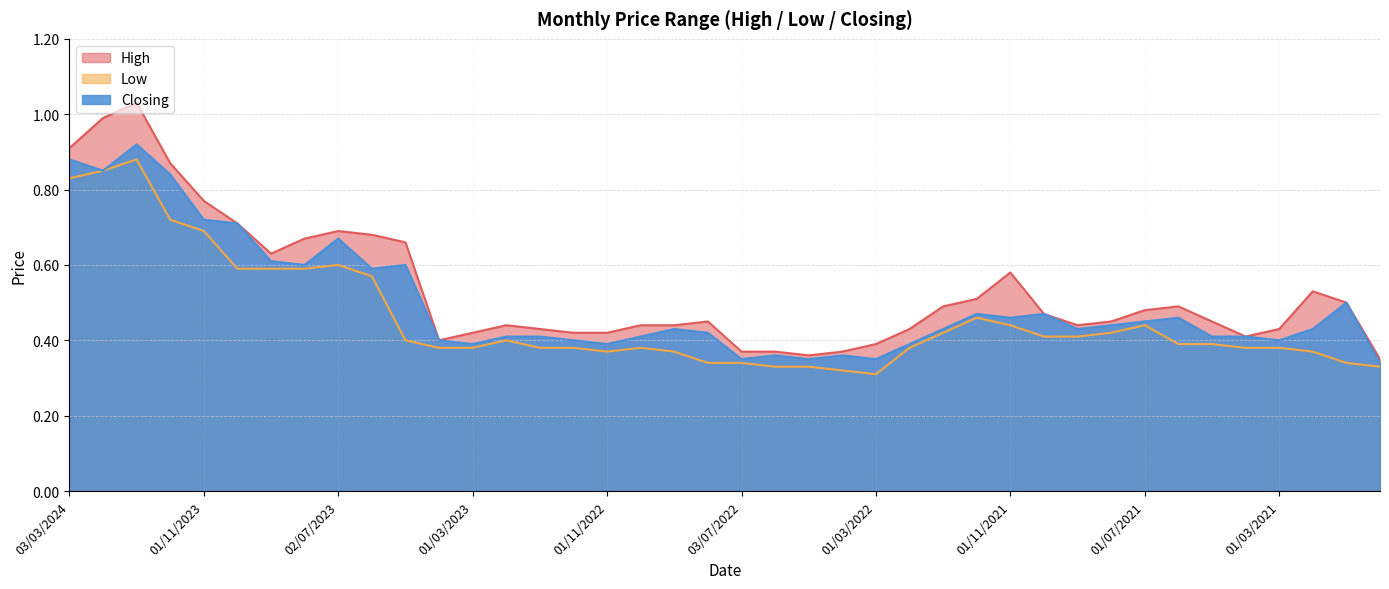

True or false: Low and Closing cross at least once.

False